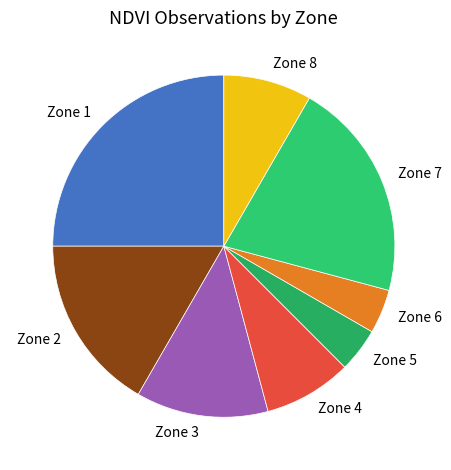

How many segments does this pie chart have?

8